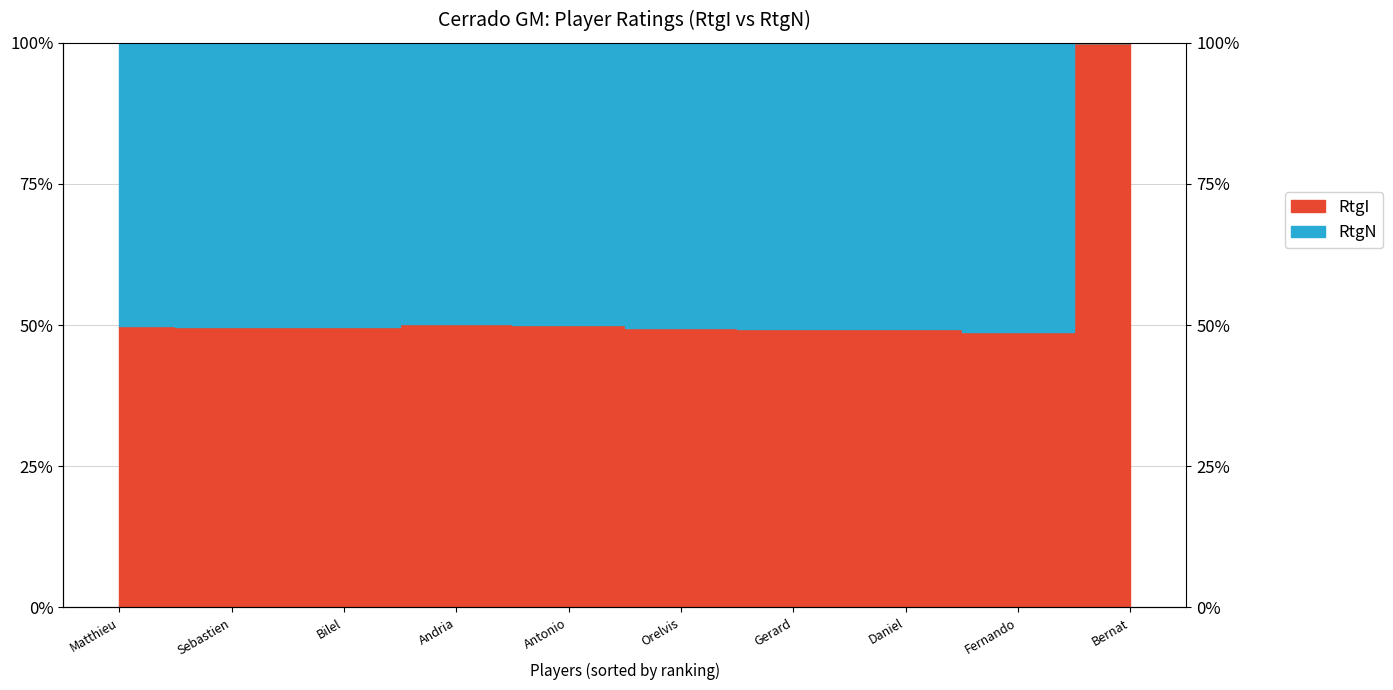

What is the change in value from Orelvis to Gerard?

-0.2